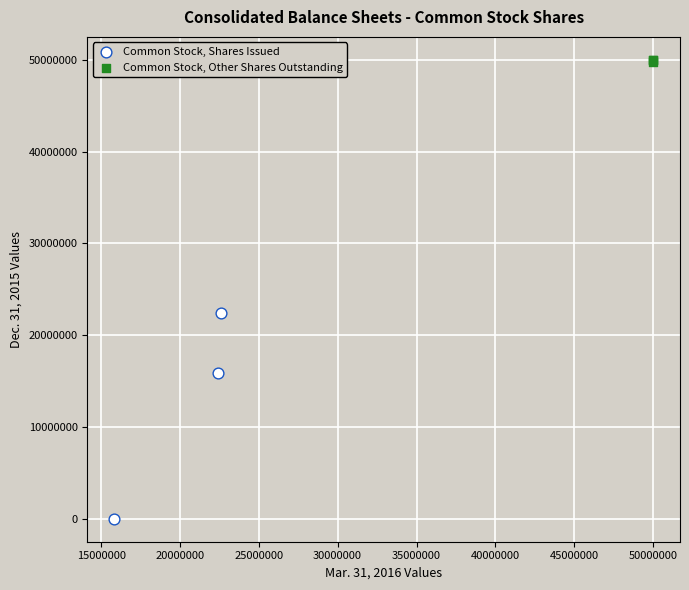

Which series has the widest spread of Y values?

Common Stock, Shares Issued